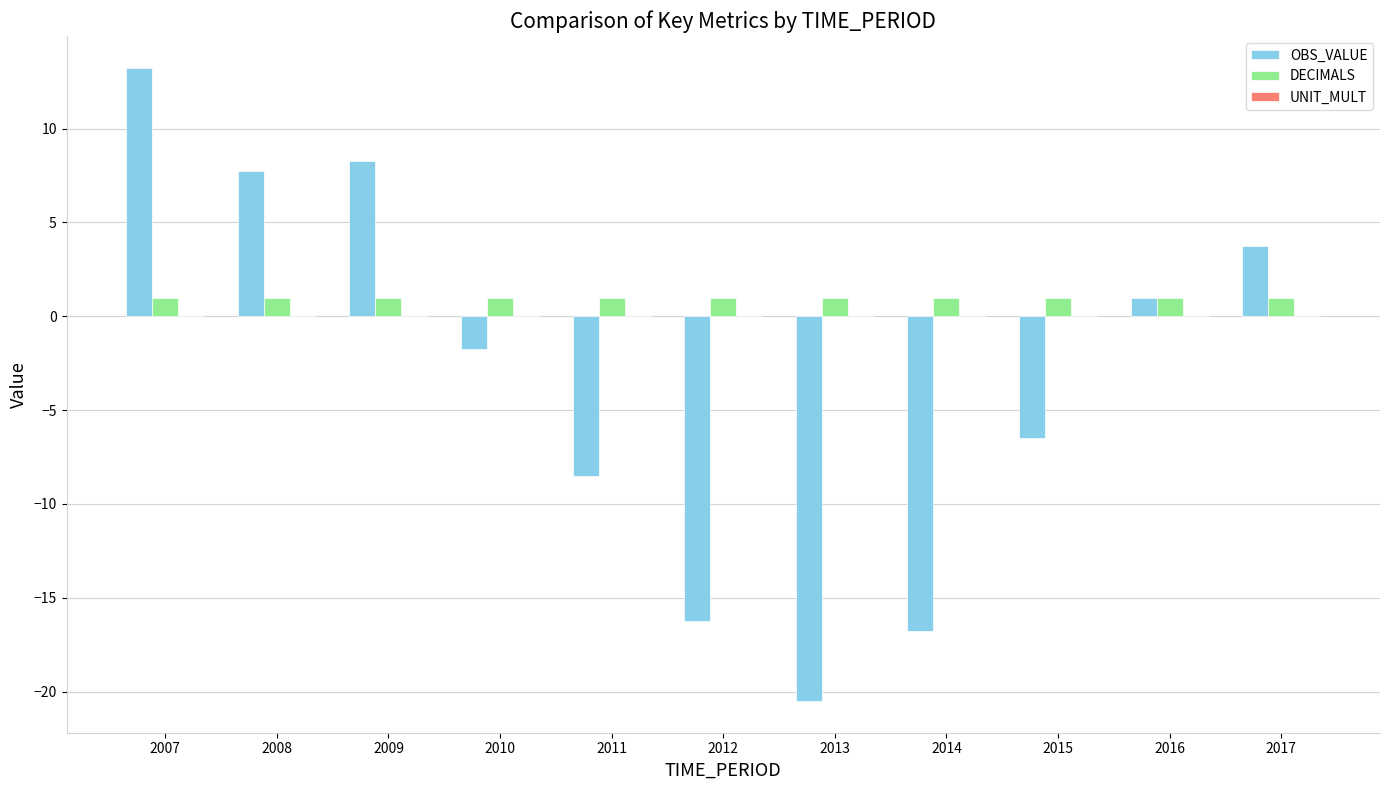

Where is OBS_VALUE nearest to the value -3?

2010